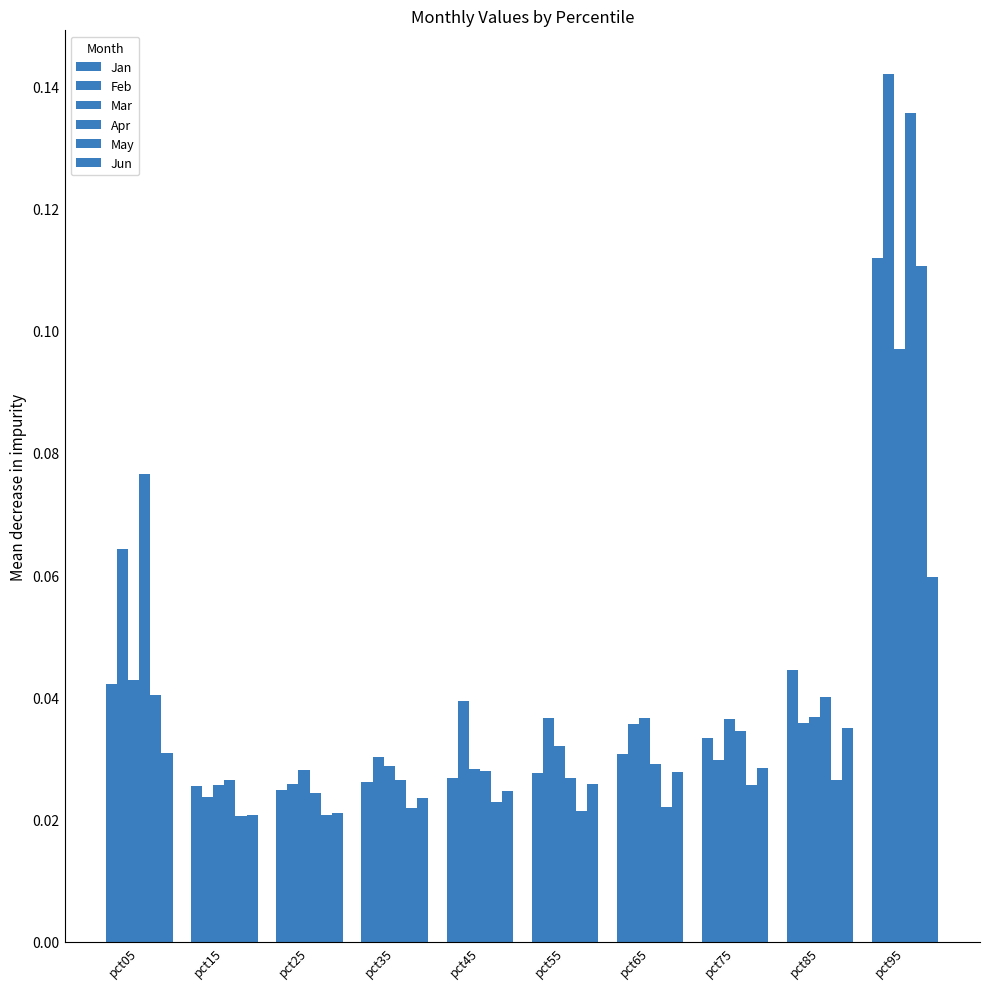

Does the chart contain any negative values?

No